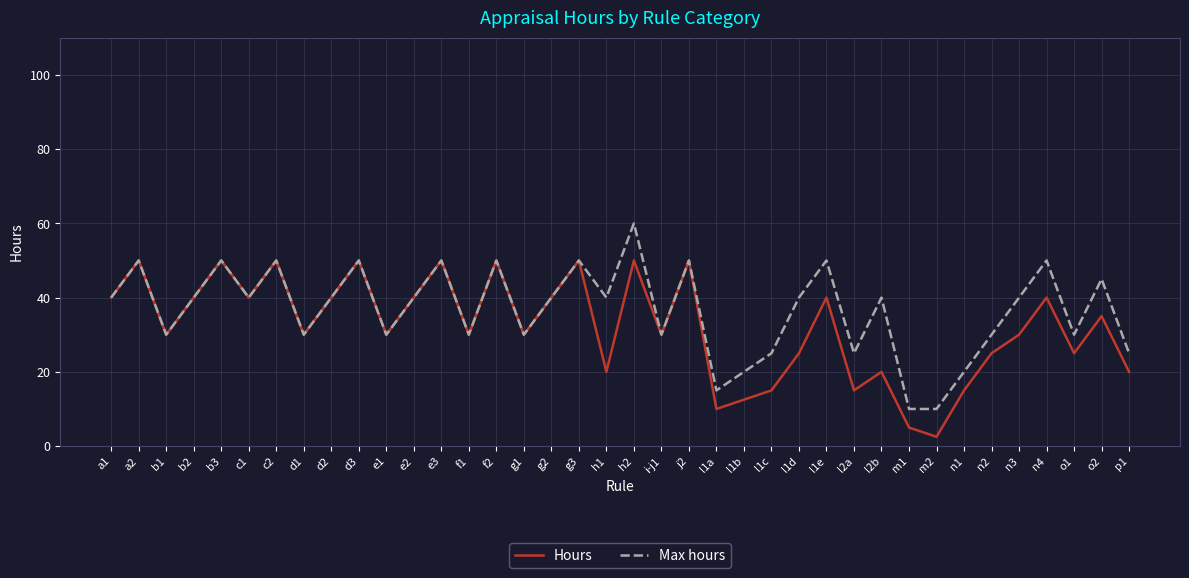

At which label does Hours first exceed 30?

a1